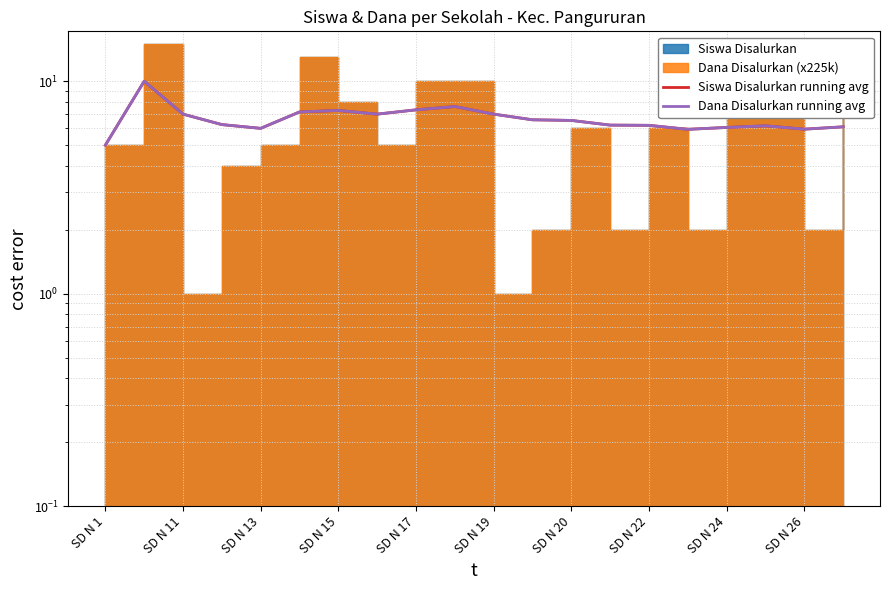

Reading left to right, transcribe all the data shown in this chart.

Siswa Disalurkan running avg: 5.0	10.0	7.0	6.2	6.0	7.2	7.3	7.0	7.3	7.6	7.0	6.6	6.5	6.2	6.2	5.9	6.1	6.2	5.9	6.1
Dana Disalurkan running avg: 5.0	10.0	7.0	6.2	6.0	7.2	7.3	7.0	7.3	7.6	7.0	6.6	6.5	6.2	6.2	5.9	6.1	6.2	5.9	6.1